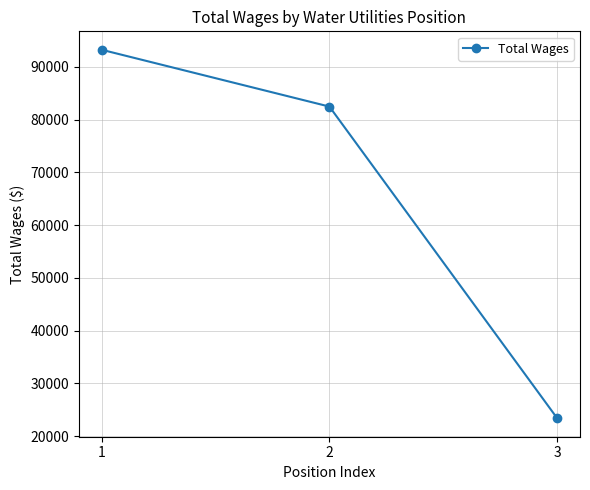

How many series are shown in this chart?

1